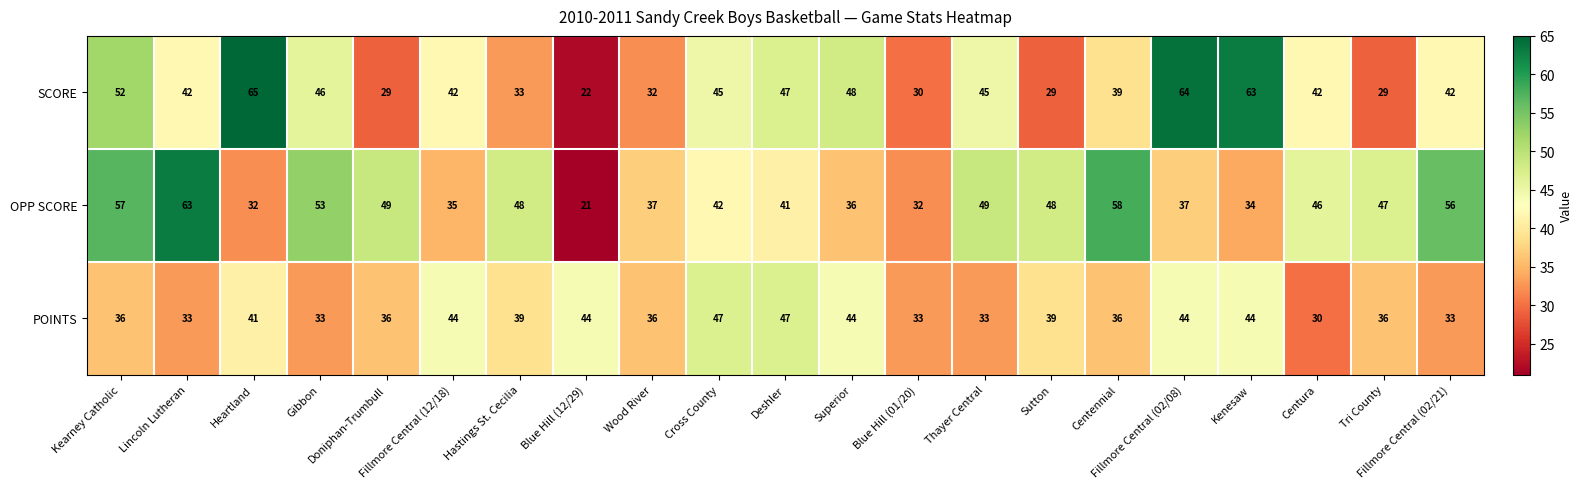

What is the maximum value shown in the chart?

65